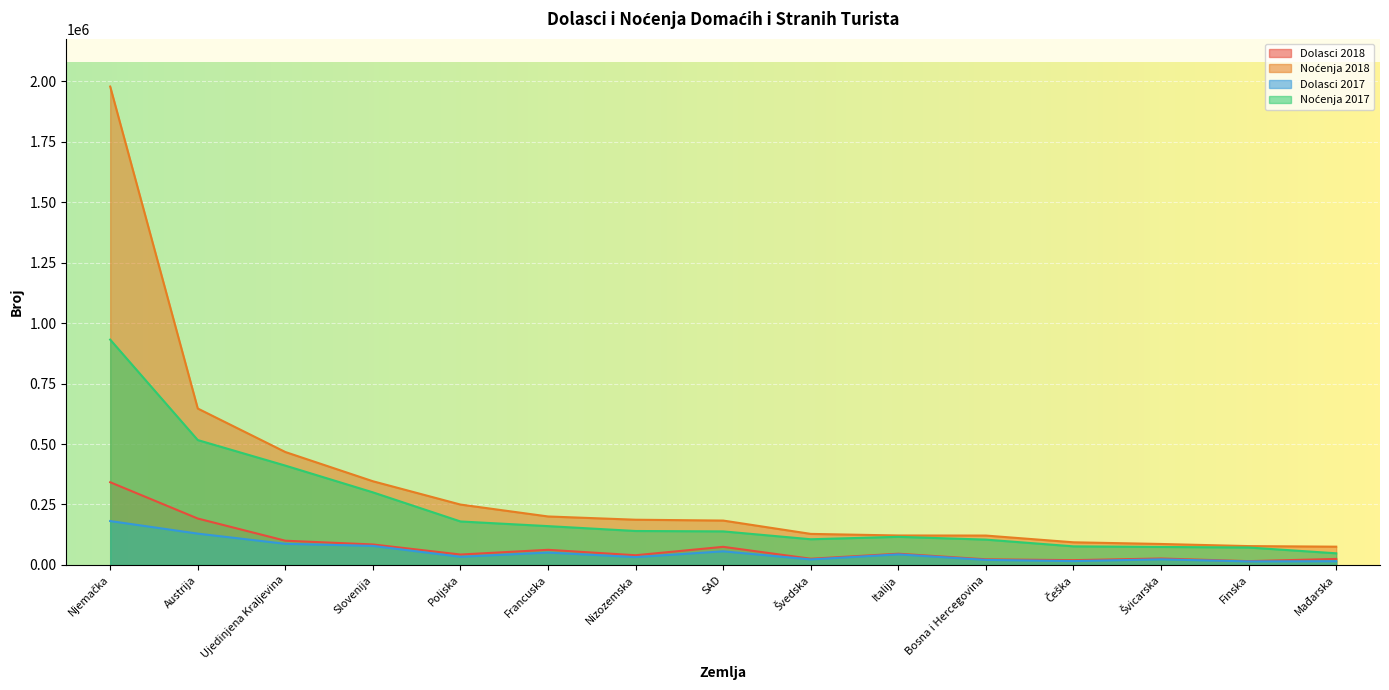

What value does the Noćenja 2018 series have at Švedska?

128495